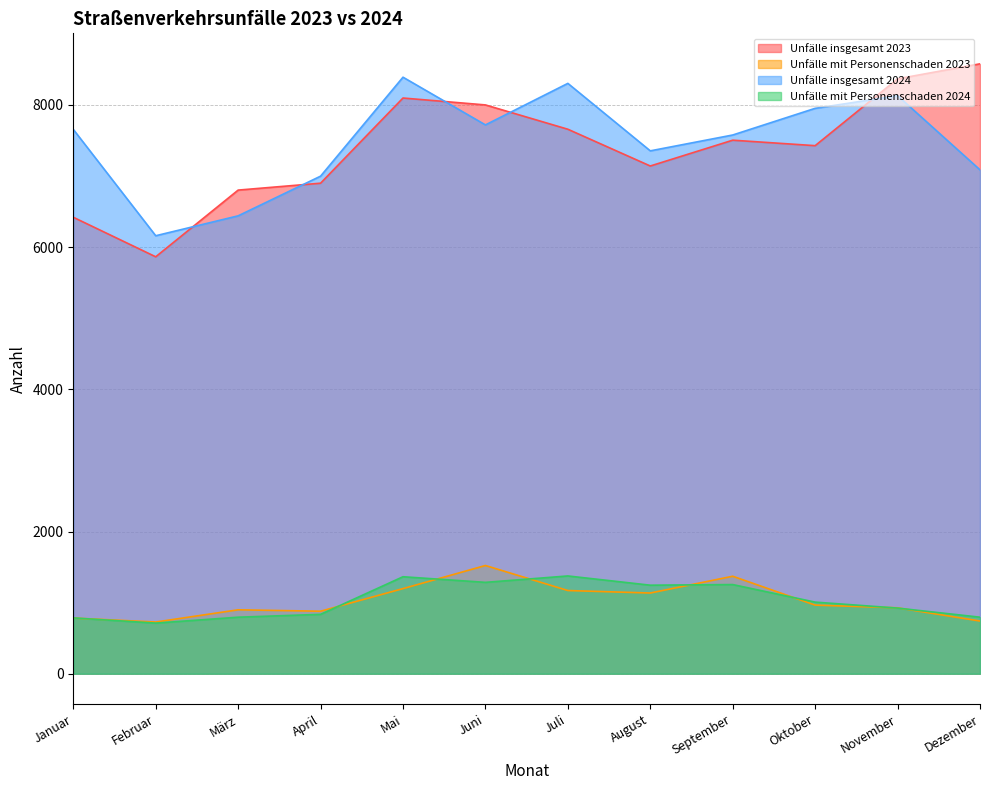

Which series has the widest spread of values?

Unfälle insgesamt 2023